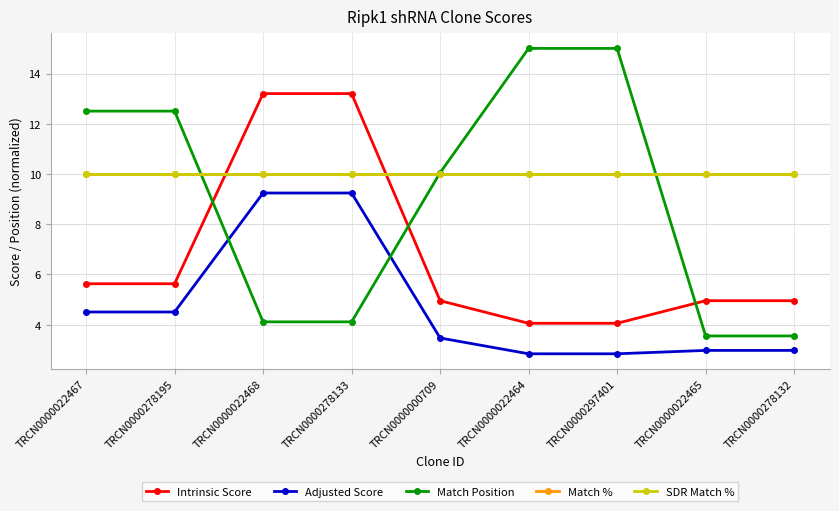

What is the greatest value displayed?

15.0